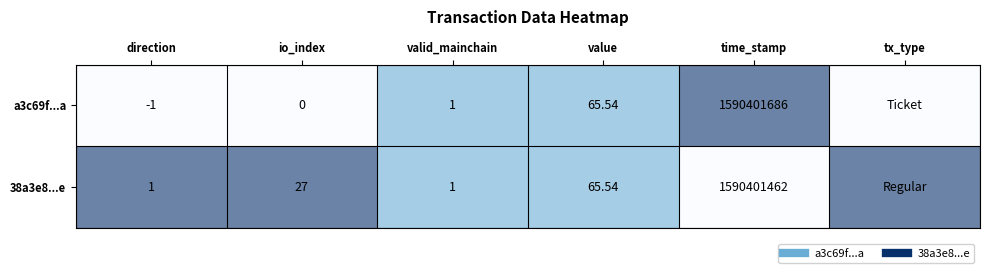

Which series has the widest spread of values?

a3c69f...a